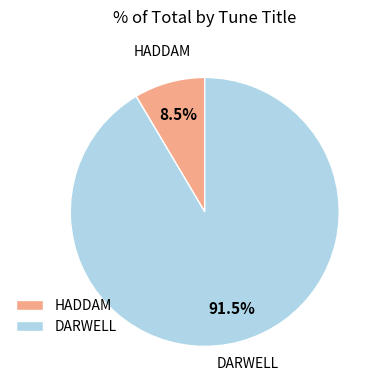

Does any single category account for the majority?

Yes